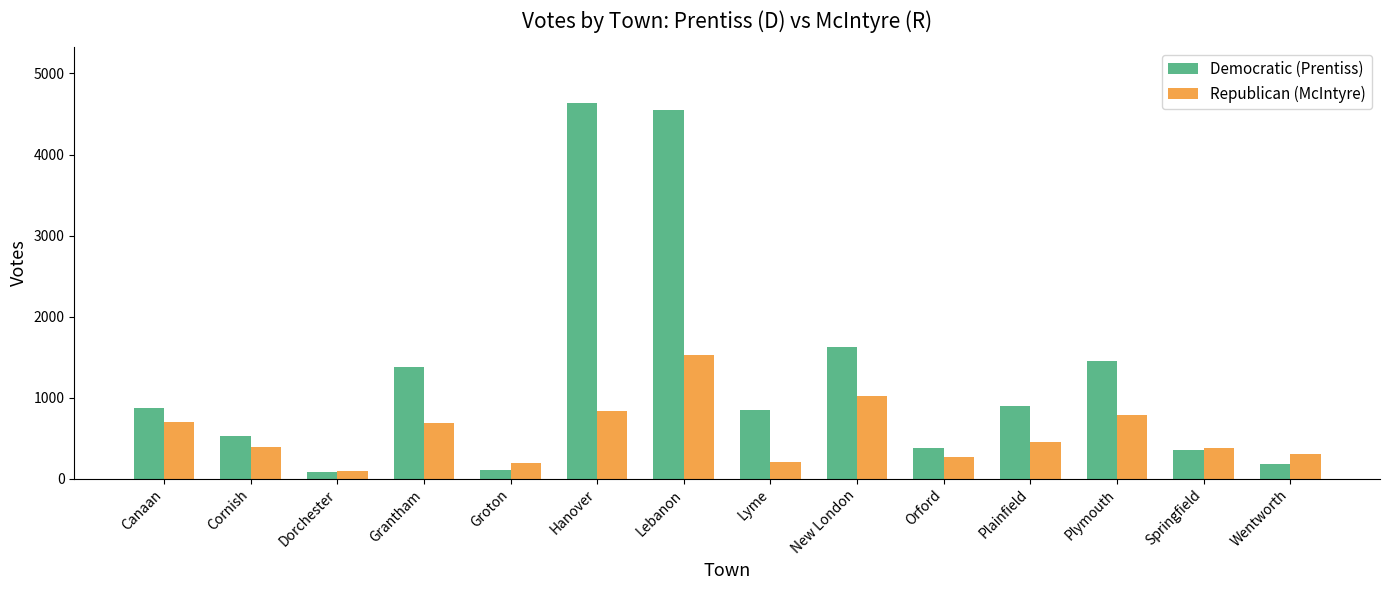

The value of Democratic (Prentiss) at Cornish is 530. True or false?

True